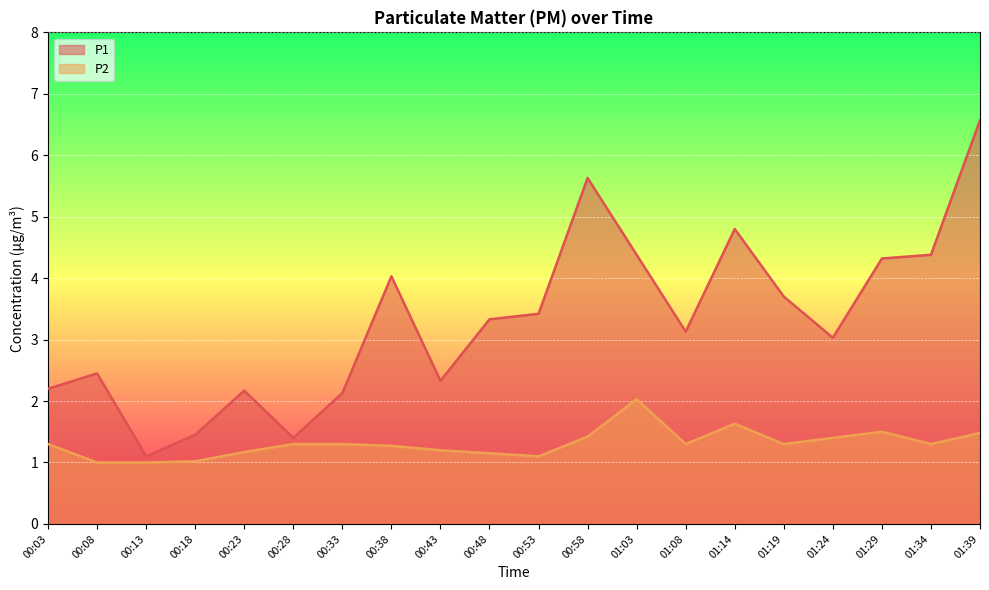

How many data points in P2 are above 1?

18